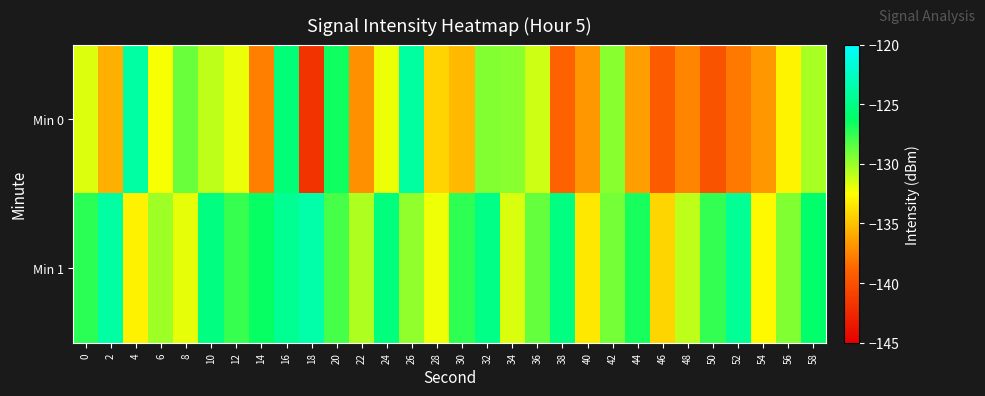

What is the maximum value shown in the chart?

-123.5